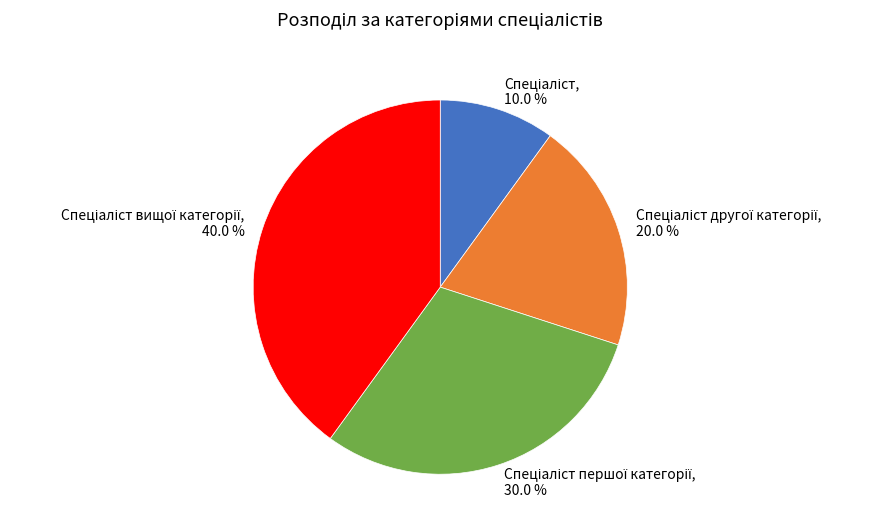

Is there a majority slice in this chart?

No